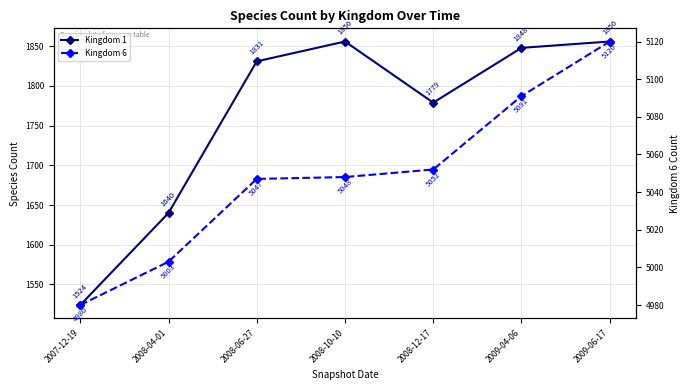

True or false: Kingdom 1 and Kingdom 6 cross at least once.

False